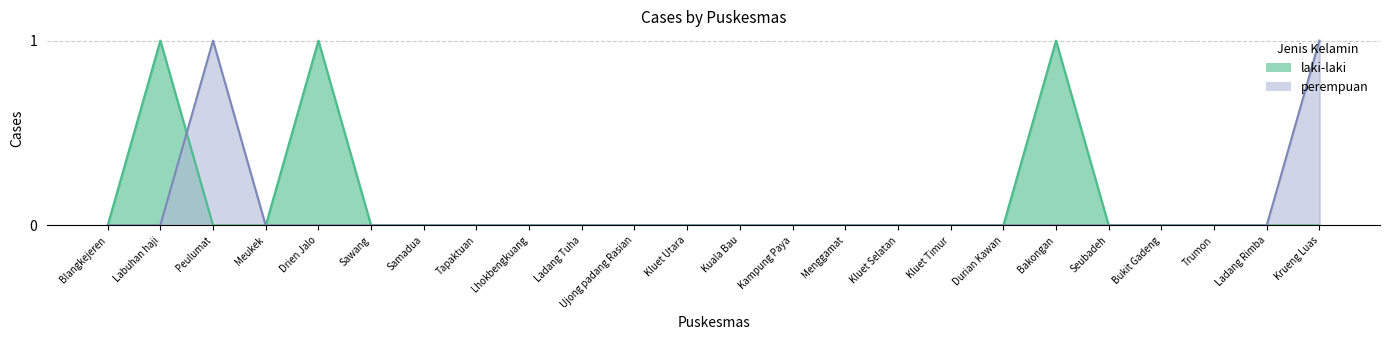

At which category is the sum across all series the highest?

Labuhan haji